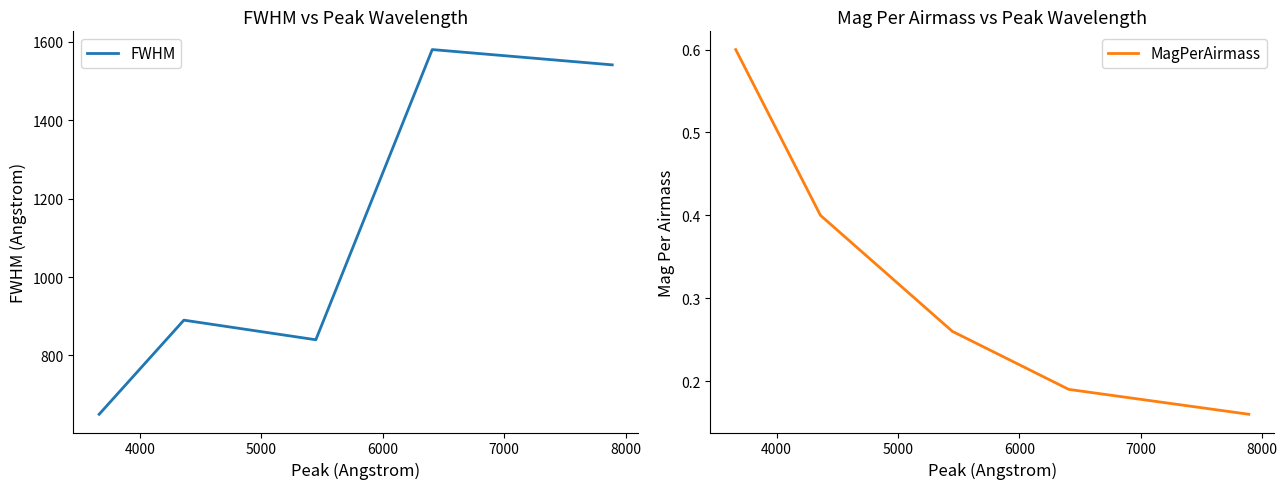

Rank the series by their average value, from lowest to highest.

MagPerAirmass, FWHM